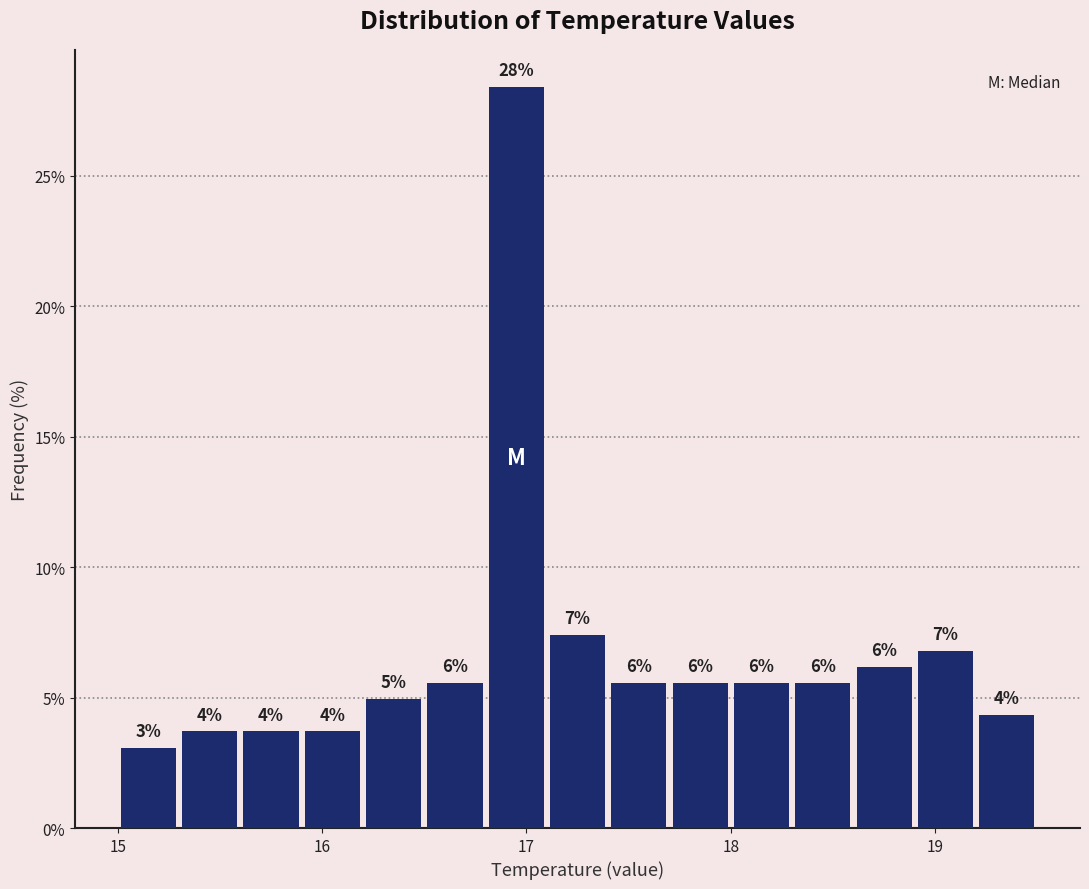

Read against the x-axis, roughly where is the centre of the tallest bar?

17.0